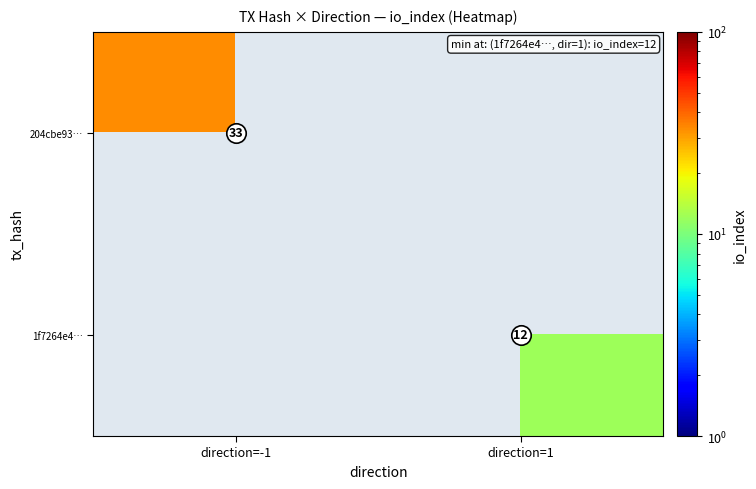

The value of 204cbe93… at direction=-1 is 33. True or false?

True